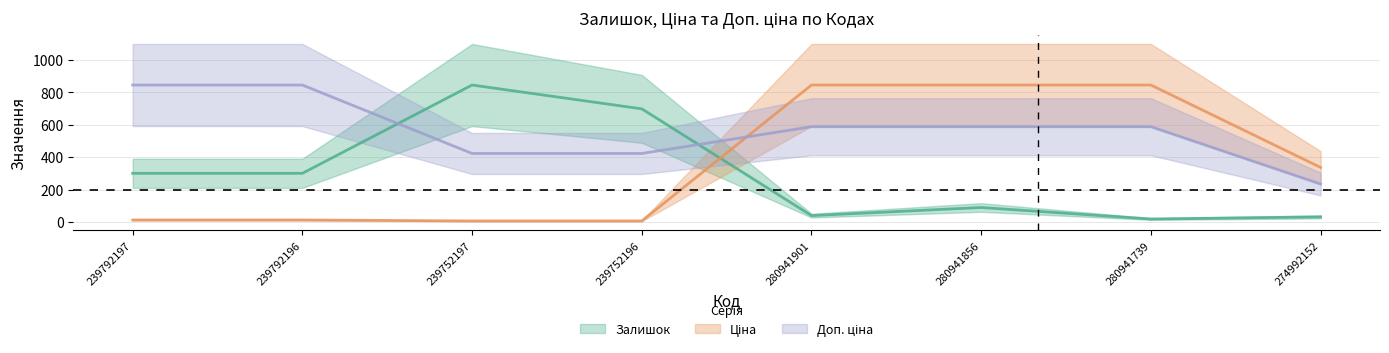

Does the chart have visible grid lines?

Yes